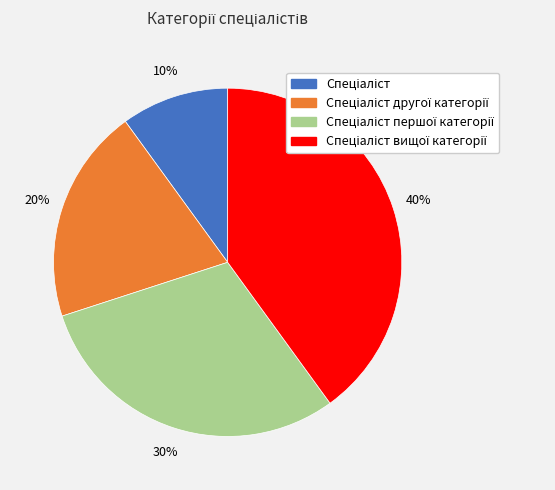

Does any single category account for the majority?

No